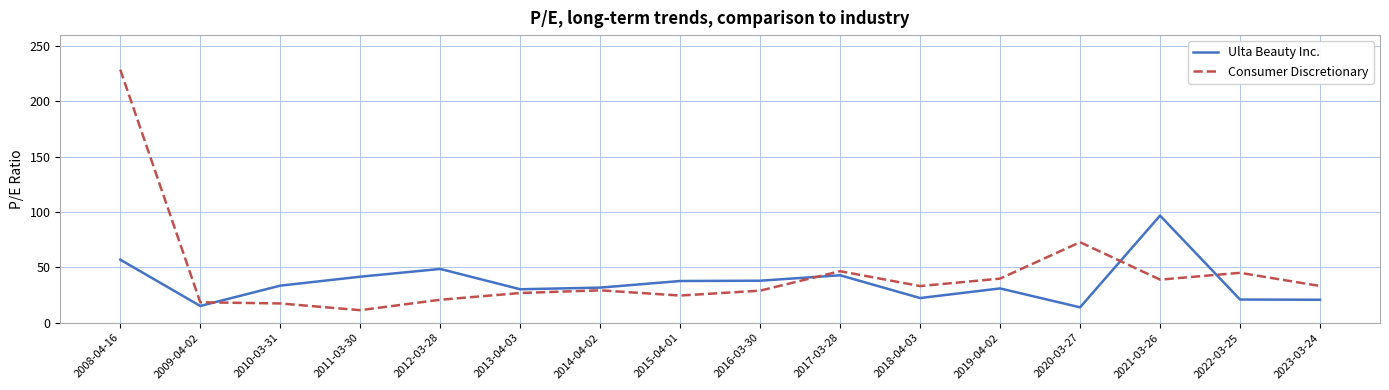

What is the minimum value for Ulta Beauty Inc.?

13.9